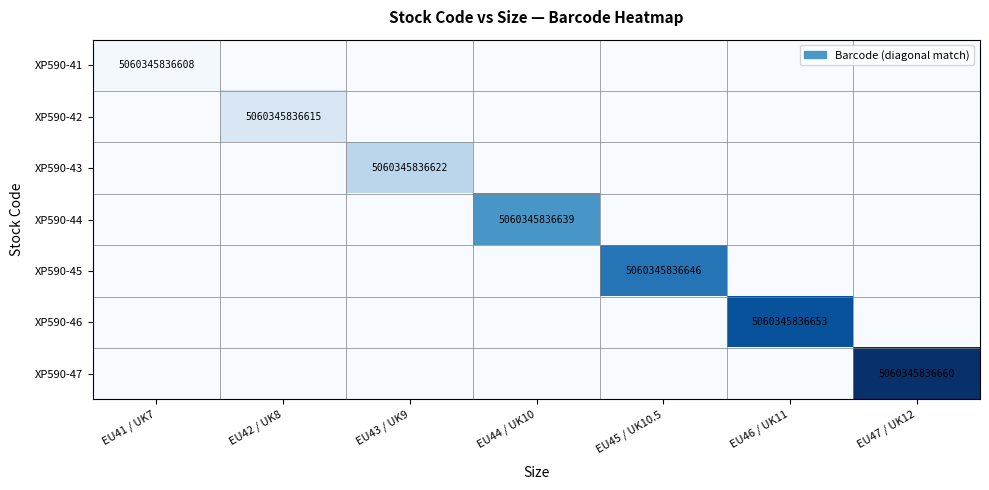

How many data points does each series have?

7